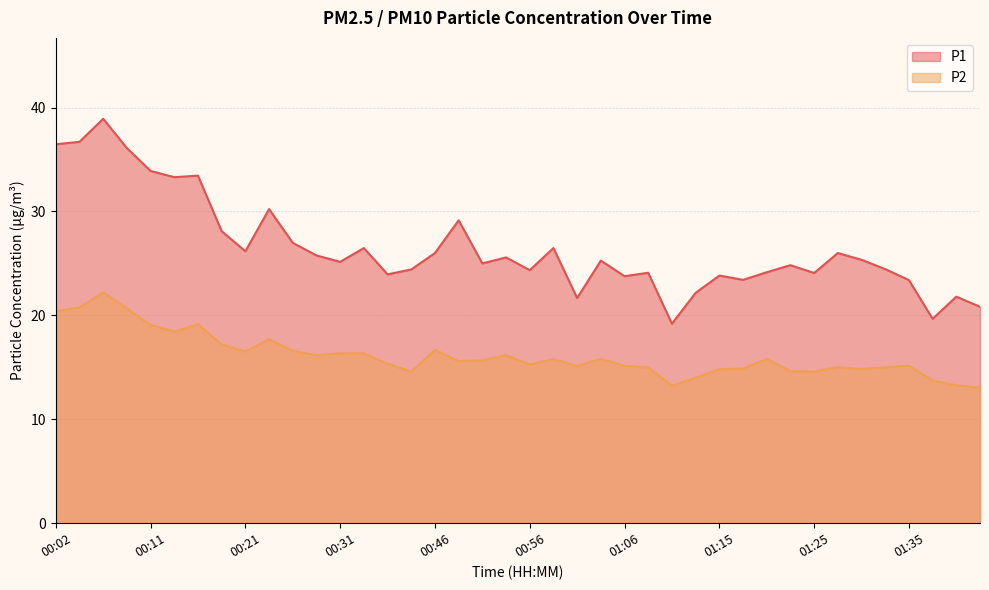

Between 00:06 and 00:23, which series saw the biggest shift?

P1